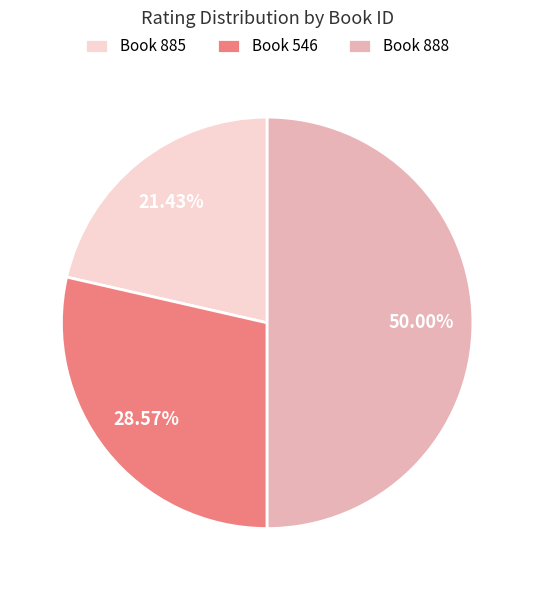

Rank the categories by value from highest to lowest.

Book 888, Book 546, Book 885